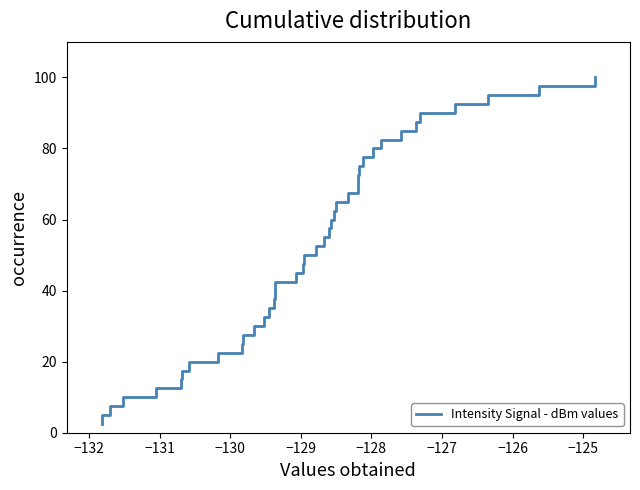

True or false: the data has more than 2 interior local peaks.

False